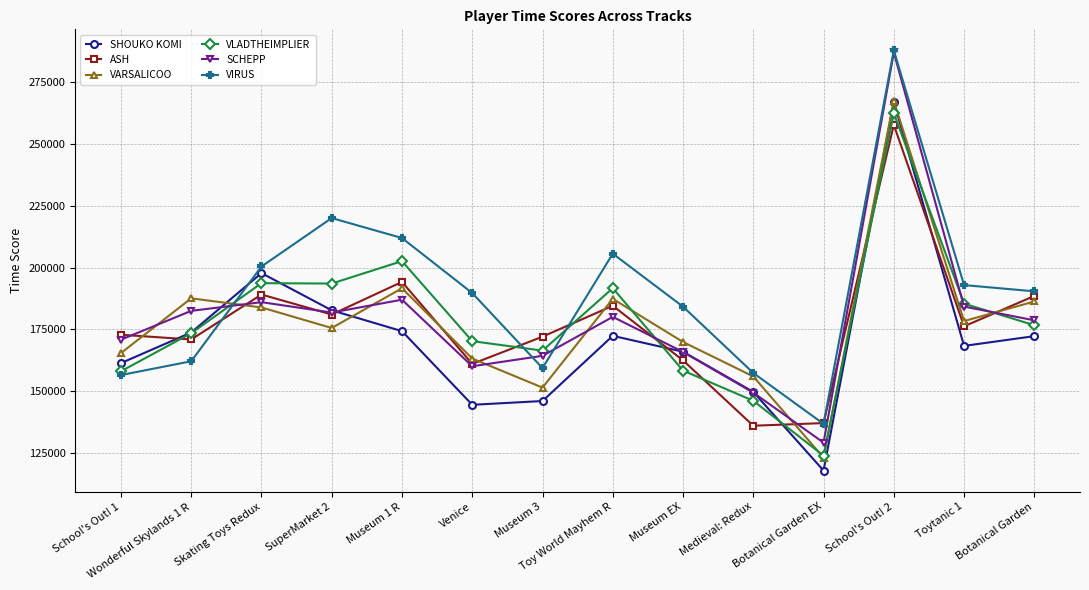

True or false: VLADTHEIMPLIER has a value of 146136 at Medieval: Redux.

True